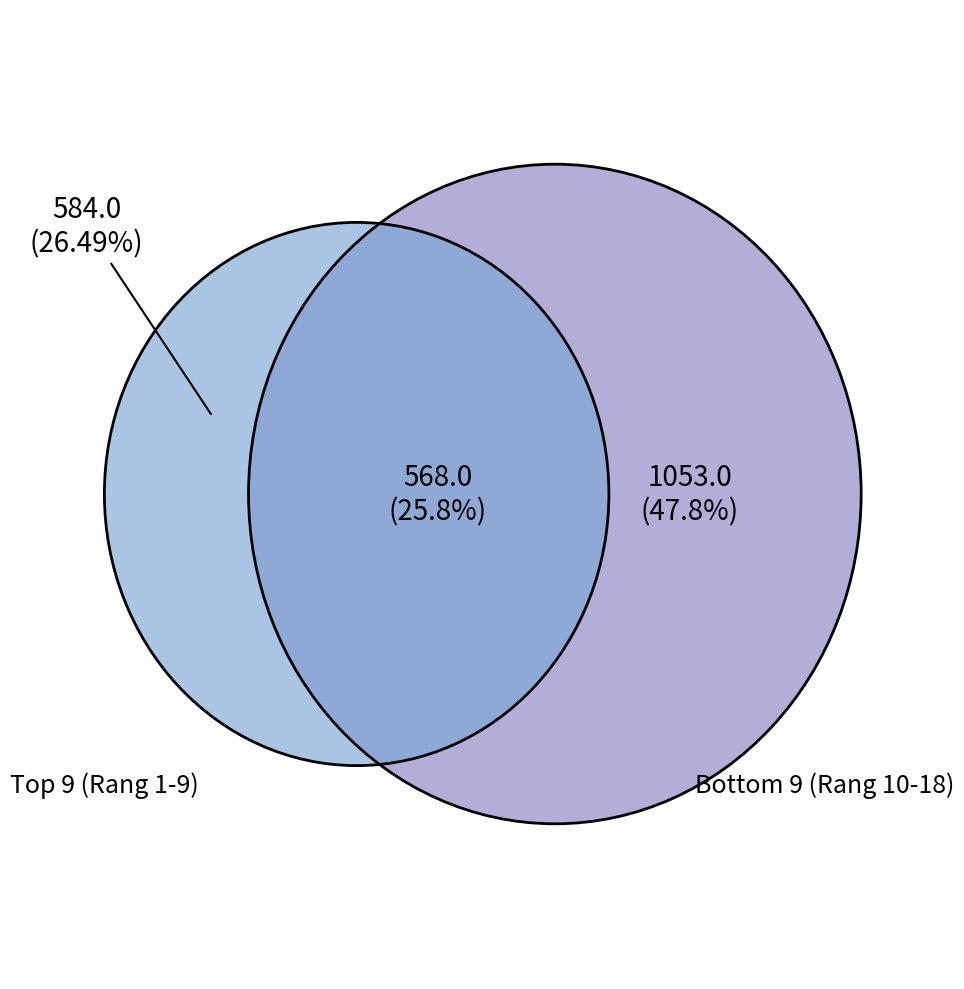

Is it true that Noud Urselmann is 12% of the pie?

False